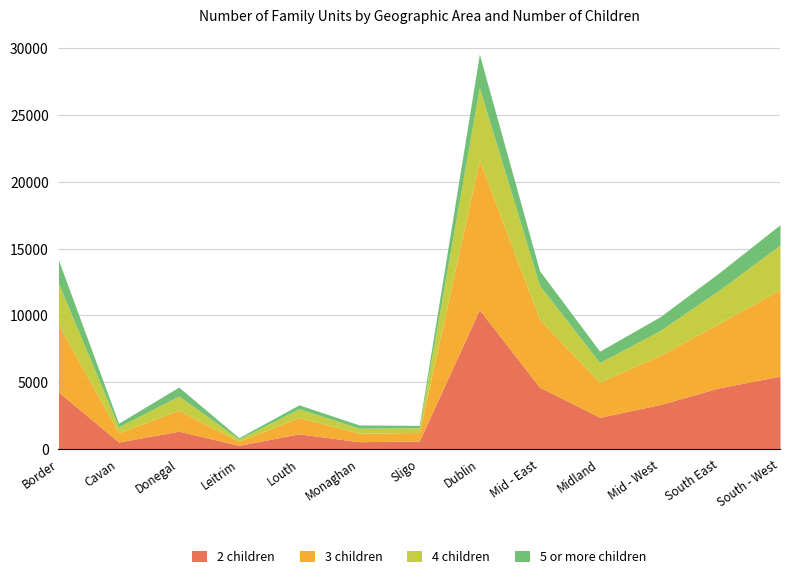

Rank the series at Monaghan from lowest to highest value.

5 or more children, 4 children, 2 children, 3 children